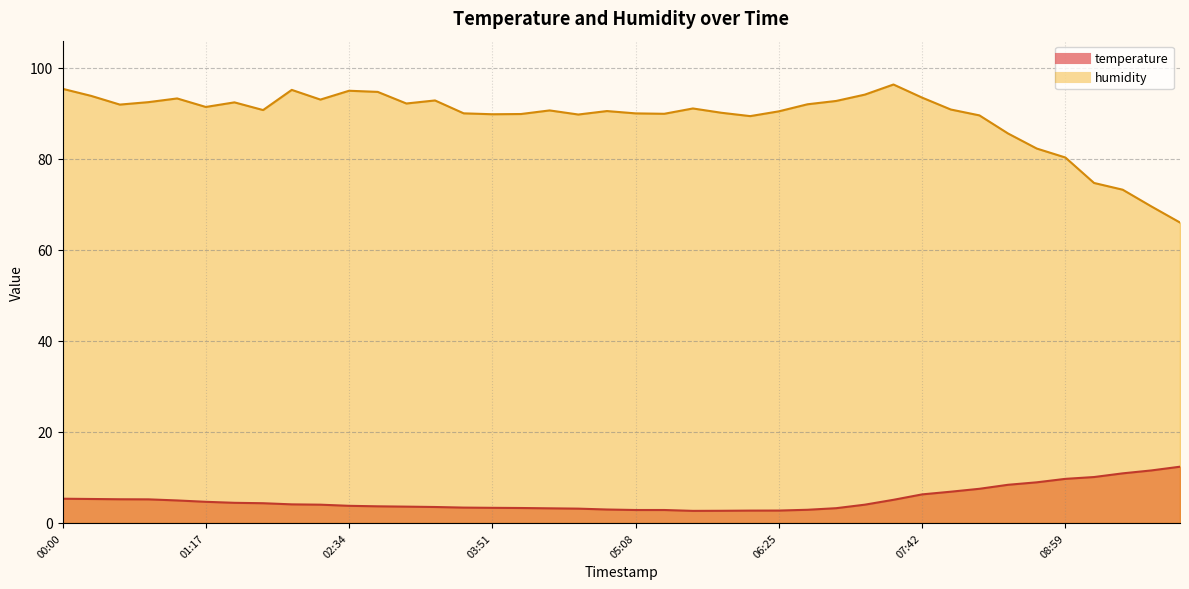

Reading left to right, list all the values displayed in this chart.

temperature: 5.3	5.3	5.2	5.2	4.9	4.6	4.4	4.3	4.1	4.0	3.8	3.6	3.6	3.5	3.4	3.3	3.3	3.2	3.1	3.0	2.8	2.8	2.6	2.7	2.7	2.7	2.9	3.2	4.0	5.1	6.3	6.9	7.5	8.4	8.9	9.7	10.1	10.9	11.5	12.3
humidity: 95.3	93.8	91.9	92.4	93.2	91.3	92.4	90.7	95.1	93.0	94.9	94.7	92.1	92.8	90.0	89.8	89.8	90.6	89.7	90.5	89.9	89.8	91.0	90.1	89.3	90.4	91.9	92.7	94.1	96.3	93.4	90.8	89.5	85.5	82.2	80.2	74.7	73.2	69.5	66.0